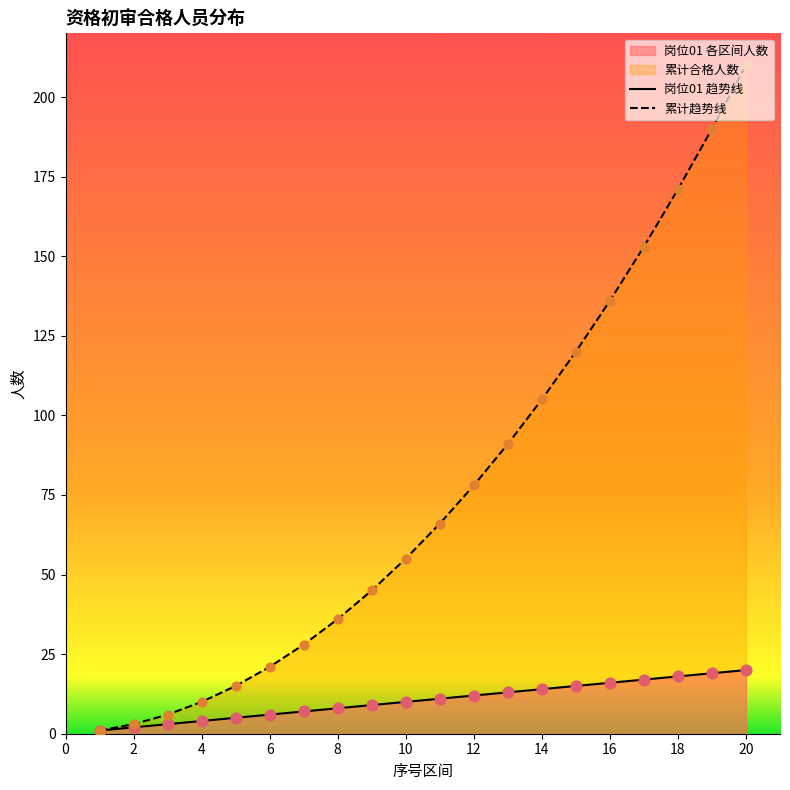

Is the value of 岗位01 at 14 greater than the value of 累计合格人数 at 6?

No